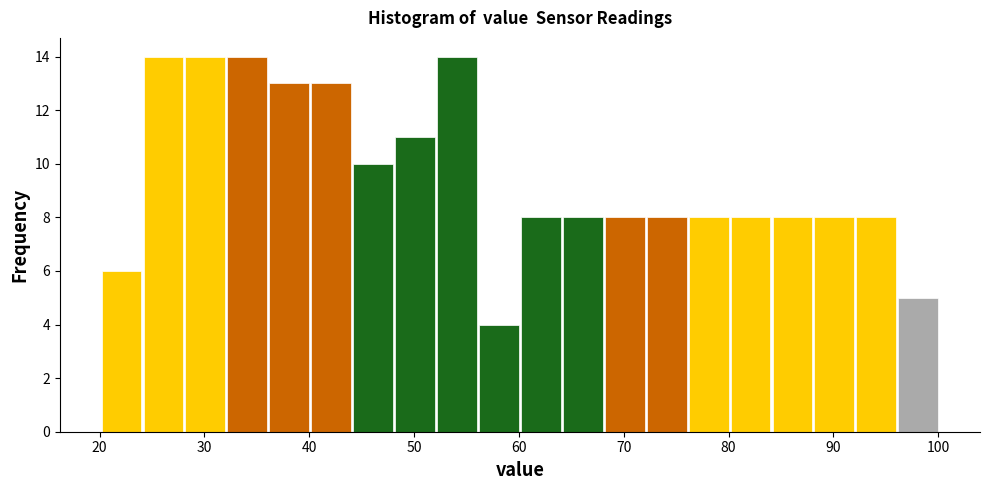

Reading left to right, transcribe this chart: for each bar, give the range it covers on the x-axis and its height. Neither the bar edges nor the heights are printed on the chart, so give them approximately, as read against the axes.

20.1 to 24.1: 6
24.1 to 28.1: 14
28.1 to 32.1: 14
32.1 to 36.1: 14
36.1 to 40.1: 13
40.1 to 44.1: 13
44.1 to 48.1: 10
48.1 to 52.1: 11
52.1 to 56.1: 14
56.1 to 60.1: 4
60.1 to 64.1: 8
64.1 to 68.1: 8
68.1 to 72.1: 8
72.1 to 76.1: 8
76.1 to 80.1: 8
80.1 to 84.1: 8
84.1 to 88.1: 8
88.1 to 92.1: 8
92.1 to 96.1: 8
96.1 to 100.1: 5